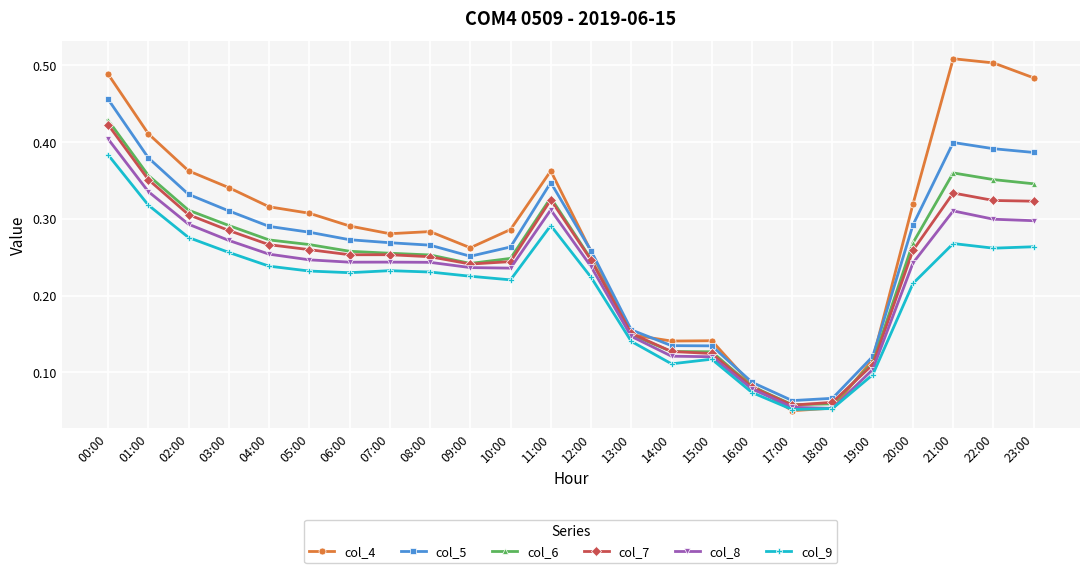

Which series has the largest total across all categories?

col_4